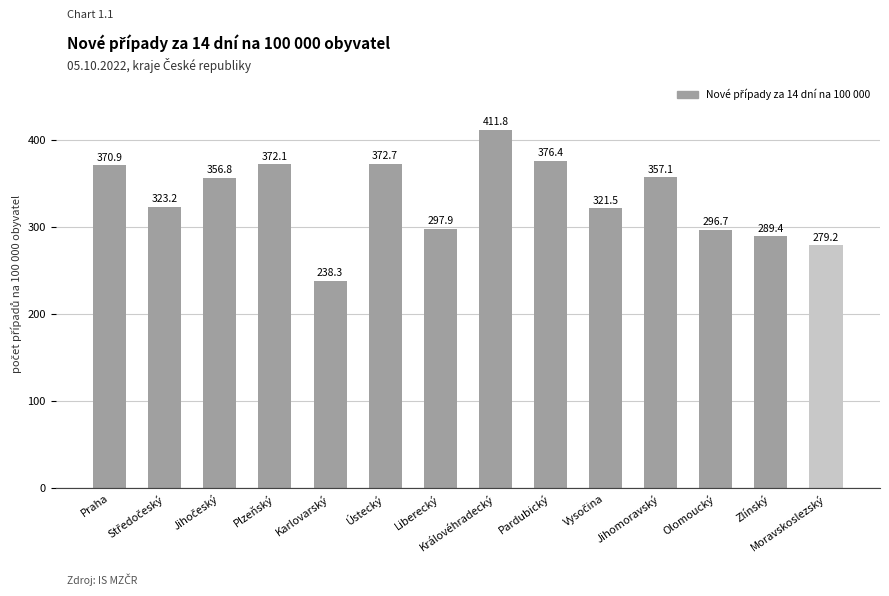

What is the minimum value shown in the chart?

238.3